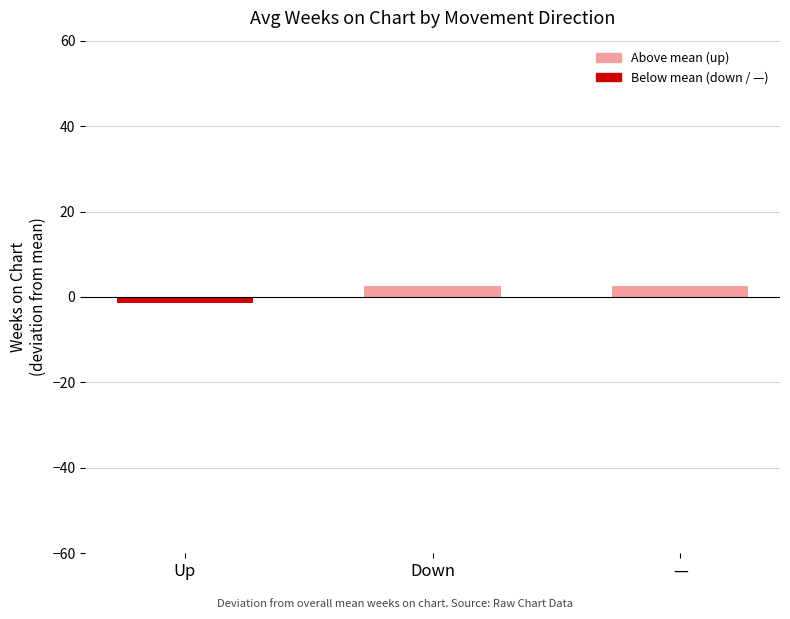

What is the label of the 2nd bar from the right?

Down